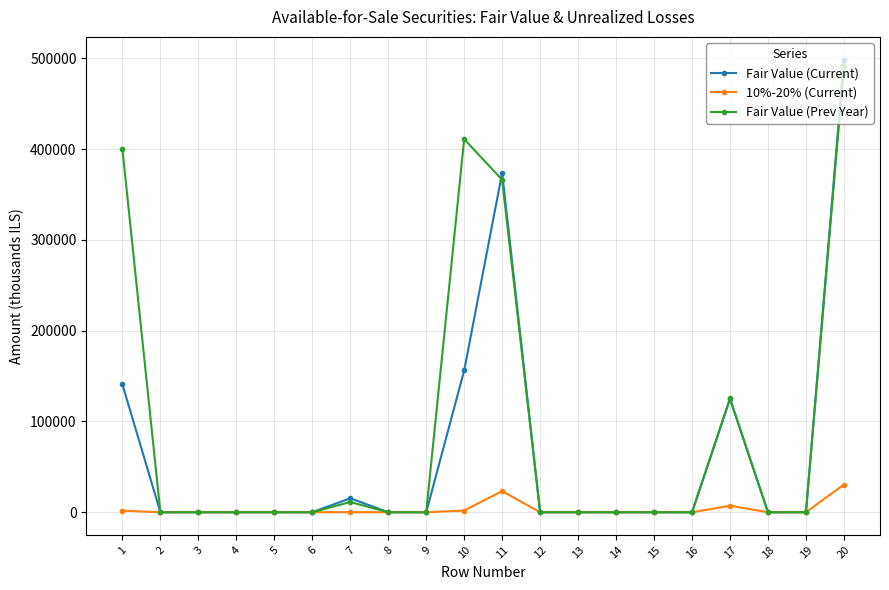

How many data points in 10%-20% (Current) are above 0?

6